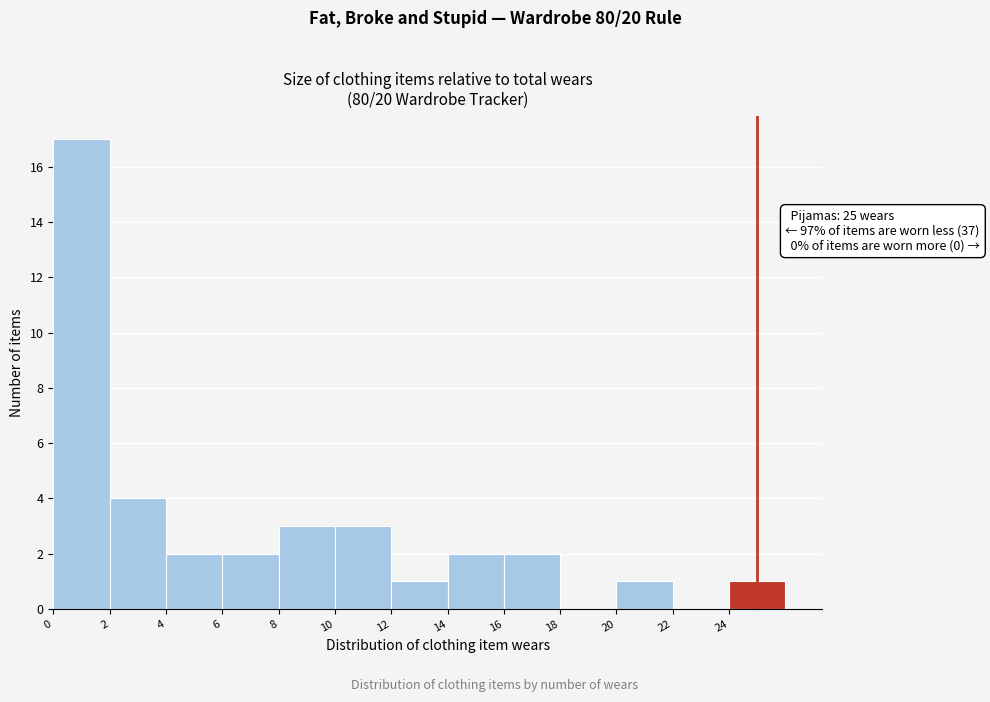

Which range on the x-axis has the tallest bar?

0 to 2